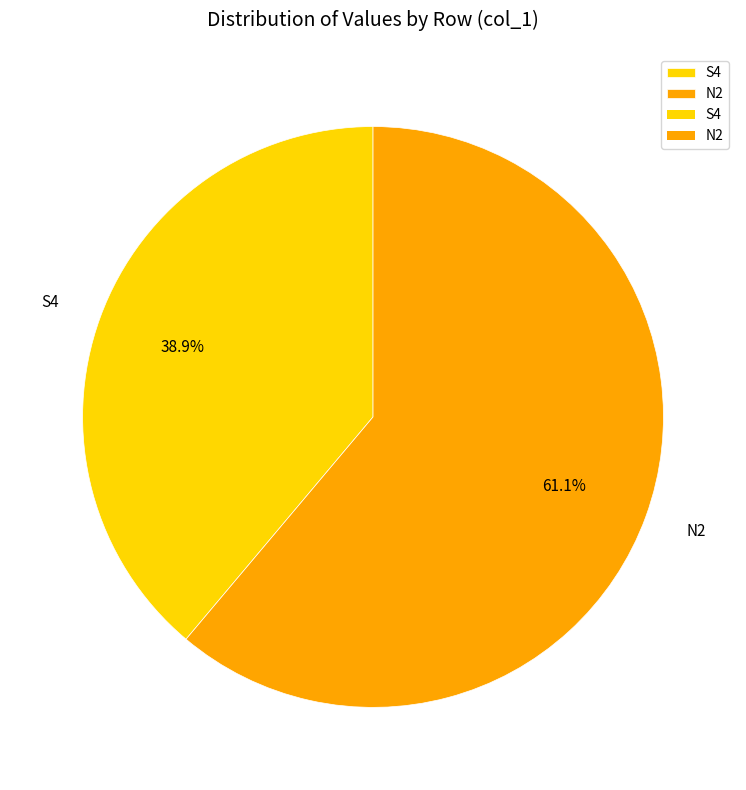

What is the largest slice in the pie chart?

N2